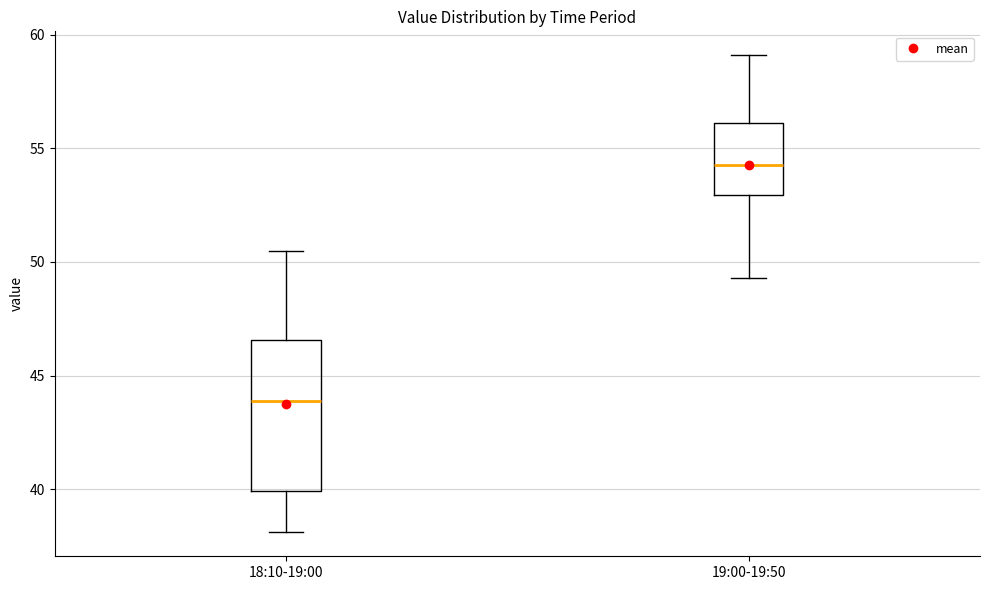

Reading left to right, read every box against the y-axis: the position of its median line, the range the box covers, and the ends of its whiskers. The values are not printed on the chart, so give them approximately, as read against the axis.

18:10-19:00: median 44.0, box 40.0 to 46.5, whiskers 38.0 to 50.5
19:00-19:50: median 54.5, box 53.0 to 56.0, whiskers 49.5 to 59.0